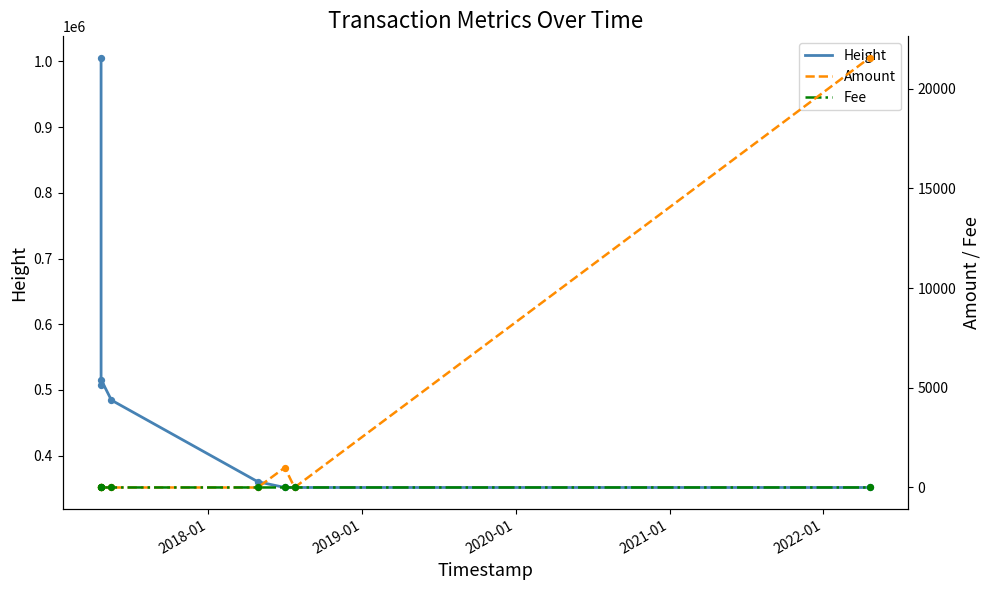

Which series contains the highest Y value?

Height